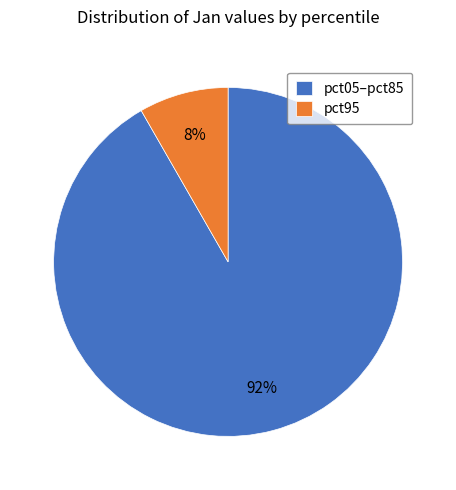

What percentage is the pct05–pct85 slice, to the nearest percent?

92%